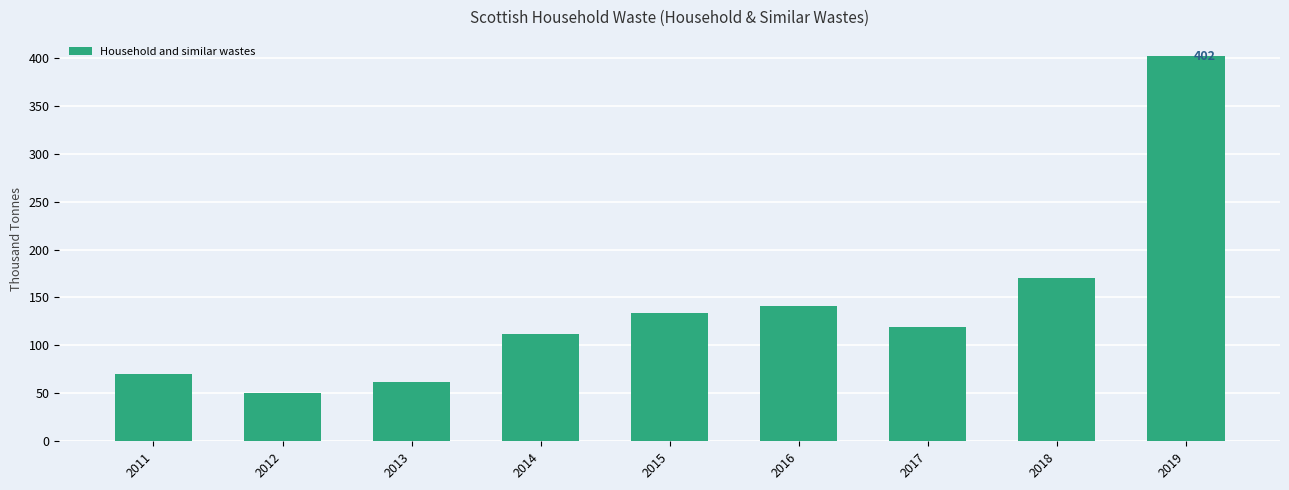

Reading left to right, extract all data points from this chart.

2011=70.1	2012=50.5	2013=62.3	2014=111.6	2015=133.4	2016=140.7	2017=119.3	2018=170.0	2019=401.7